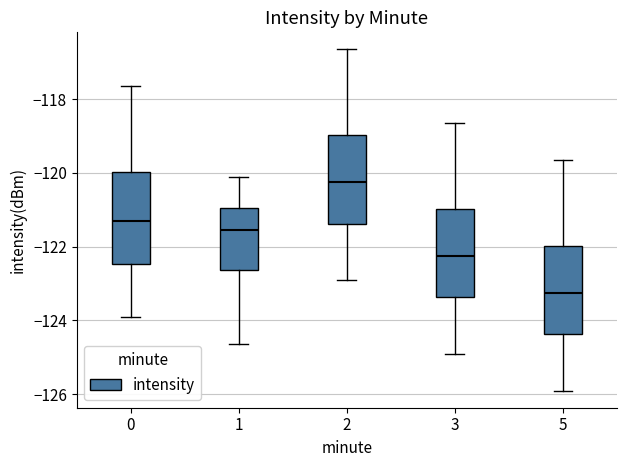

Which box has the highest median line?

2